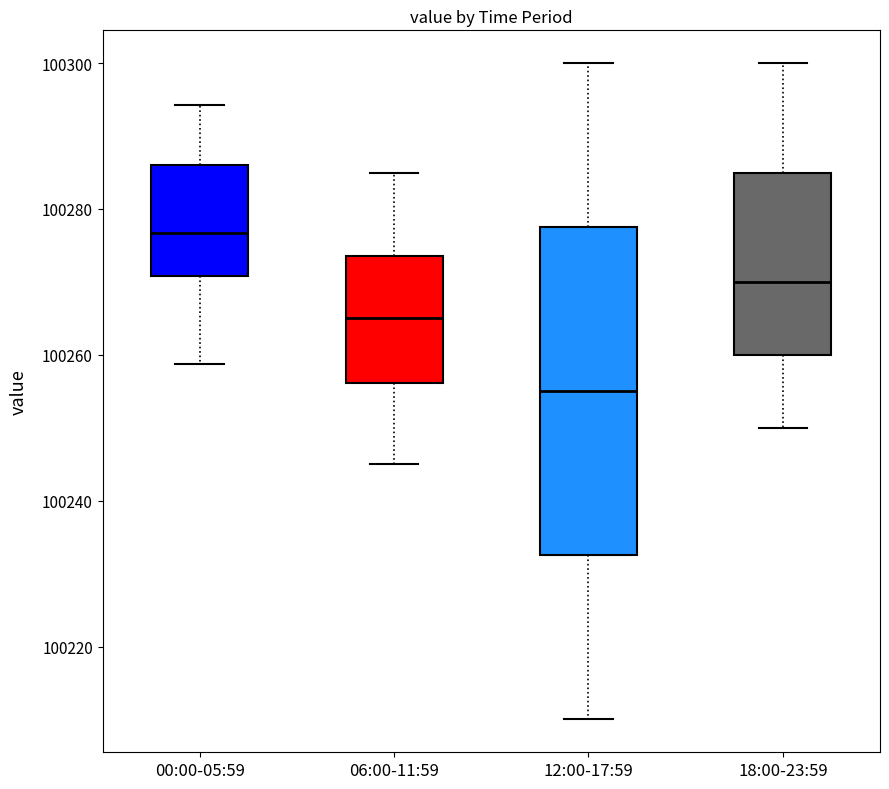

Reading left to right, transcribe this box plot: for each box, give where its median line is, the range the box spans, and where its two whiskers end, as read against the y-axis. The values are not printed on the chart, so give them approximately, as read against the axis.

00:00-05:59: median 100276, box 100270 to 100286, whiskers 100258 to 100294
06:00-11:59: median 100266, box 100256 to 100274, whiskers 100246 to 100286
12:00-17:59: median 100256, box 100232 to 100278, whiskers 100210 to 100300
18:00-23:59: median 100270, box 100260 to 100286, whiskers 100250 to 100300